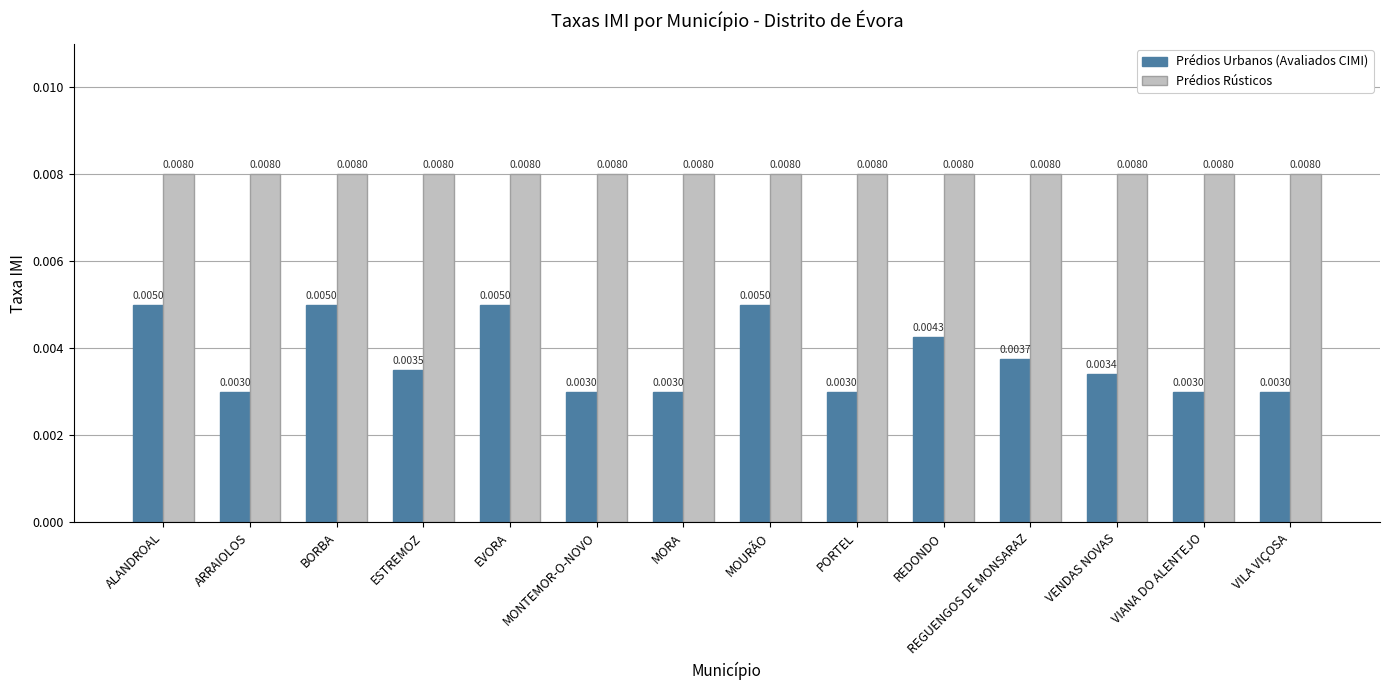

Is the value of Prédios Urbanos (Avaliados CIMI) at MORA greater than the value of Prédios Rústicos at VILA VIÇOSA?

No